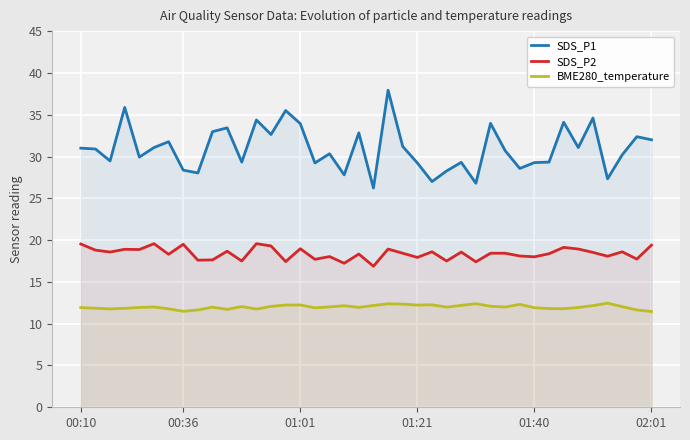

What is the difference between the maximum and minimum values in the SDS_P2 series?

2.7